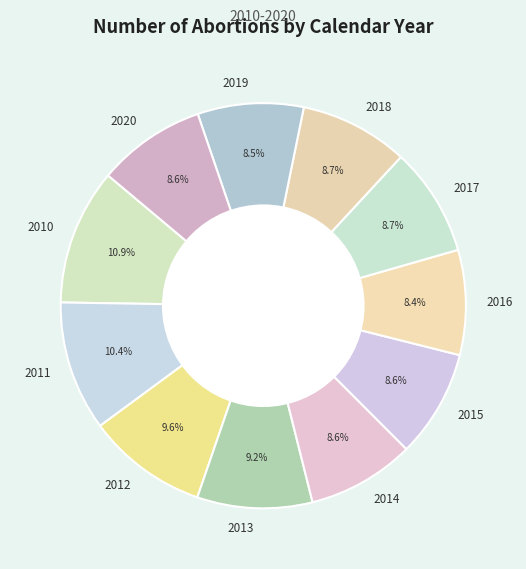

How many segments does this pie chart have?

11